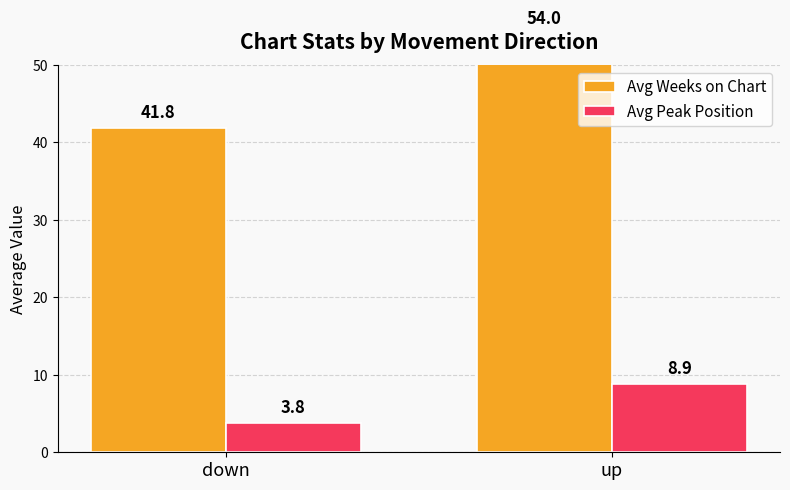

At which category is the sum across all series the highest?

up